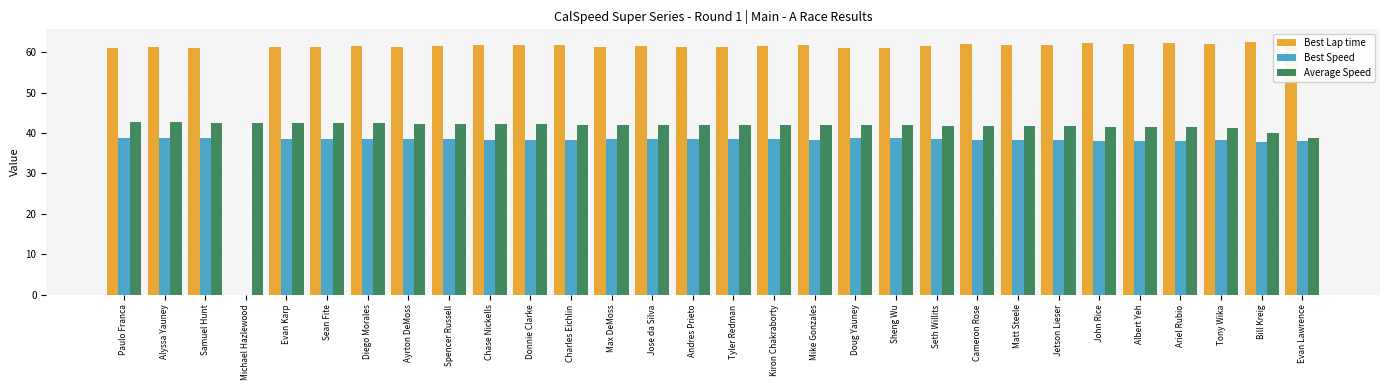

What is the greatest value displayed?

62.5